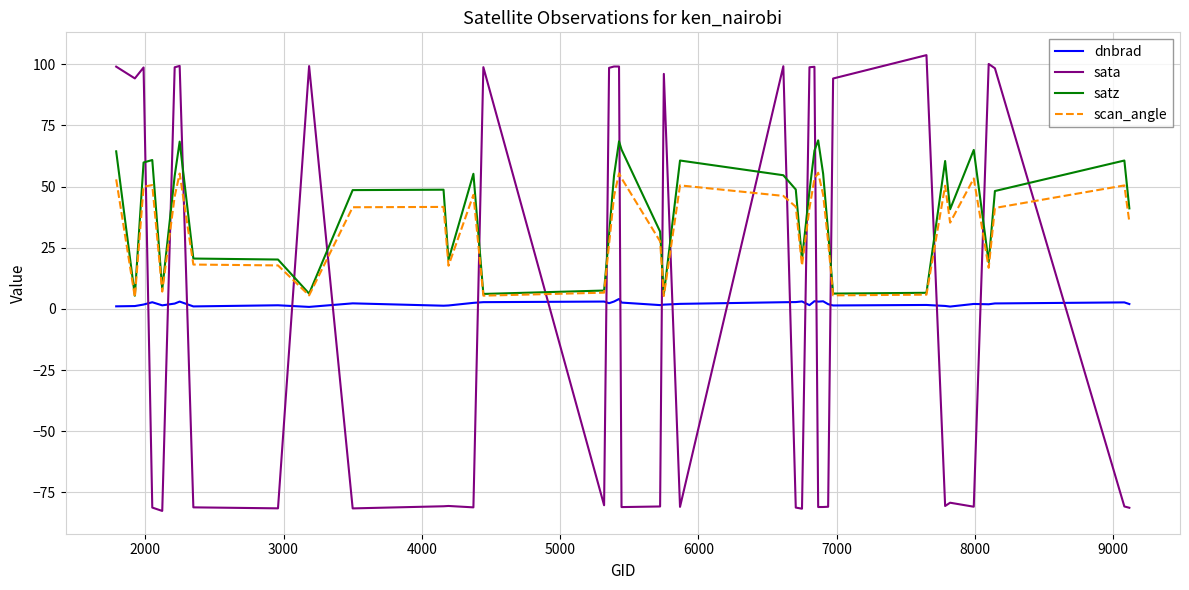

Which series has the widest spread of values?

sata